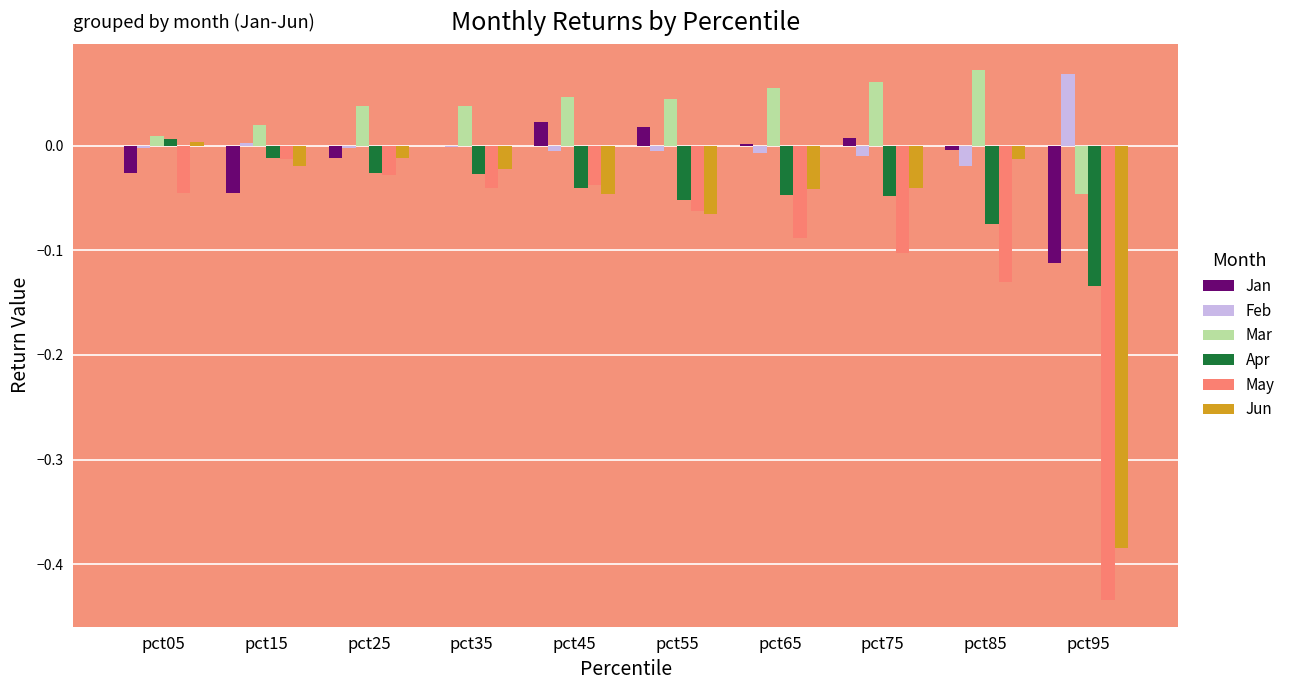

How many distinct data groups are displayed?

6